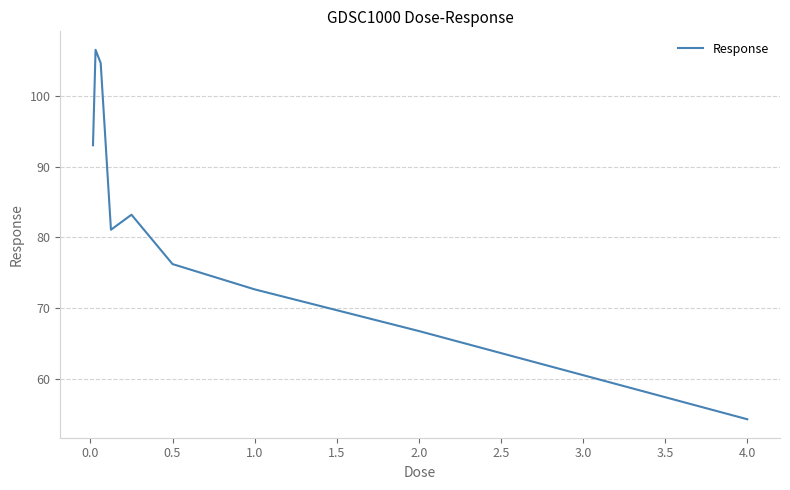

Is this an area chart (filled region under the line)?

No